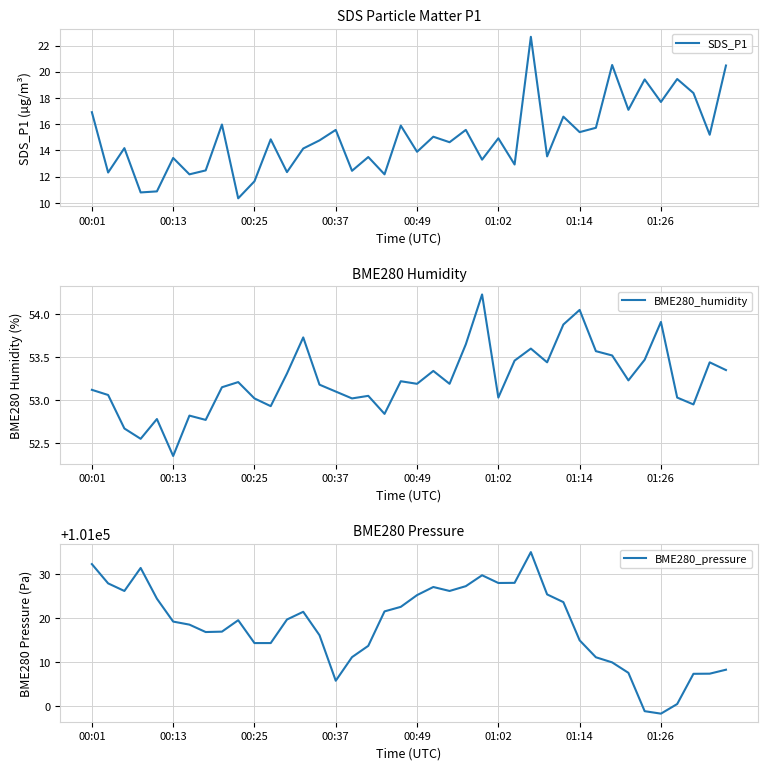

What is the sum of all BME280_pressure values?

4040735.0